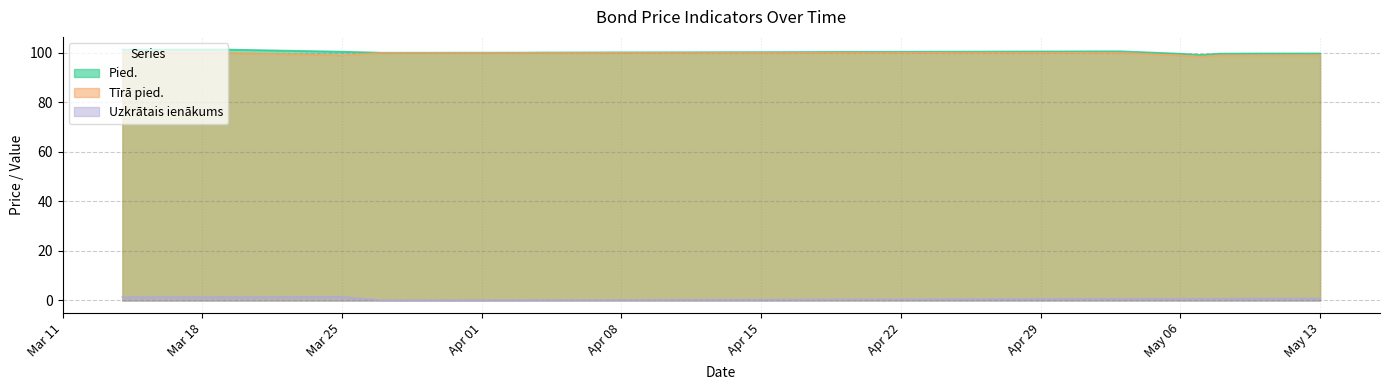

What is the maximum value for Tīrā pied.?

100.0